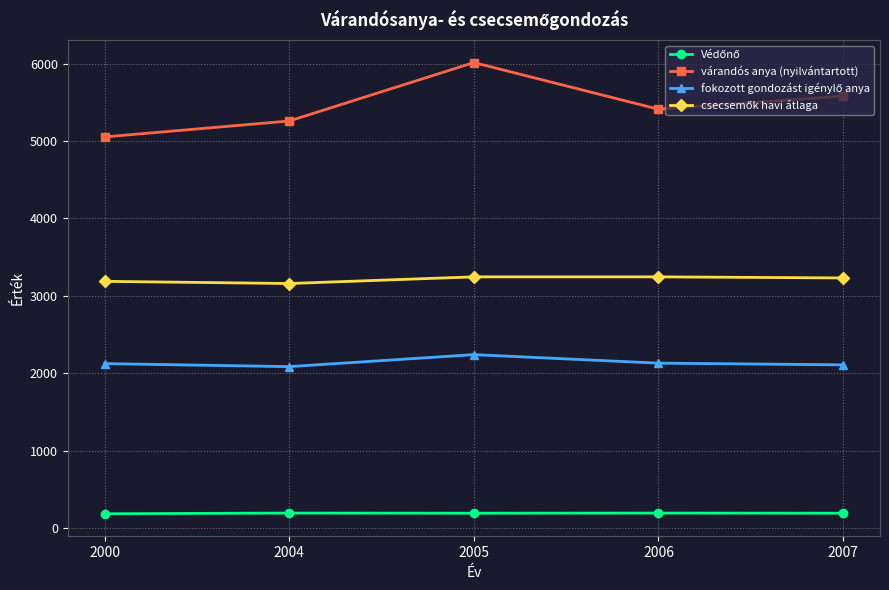

Rank the categories by várandós anya (nyilvántartott) value from highest to lowest.

2005, 2007, 2006, 2004, 2000